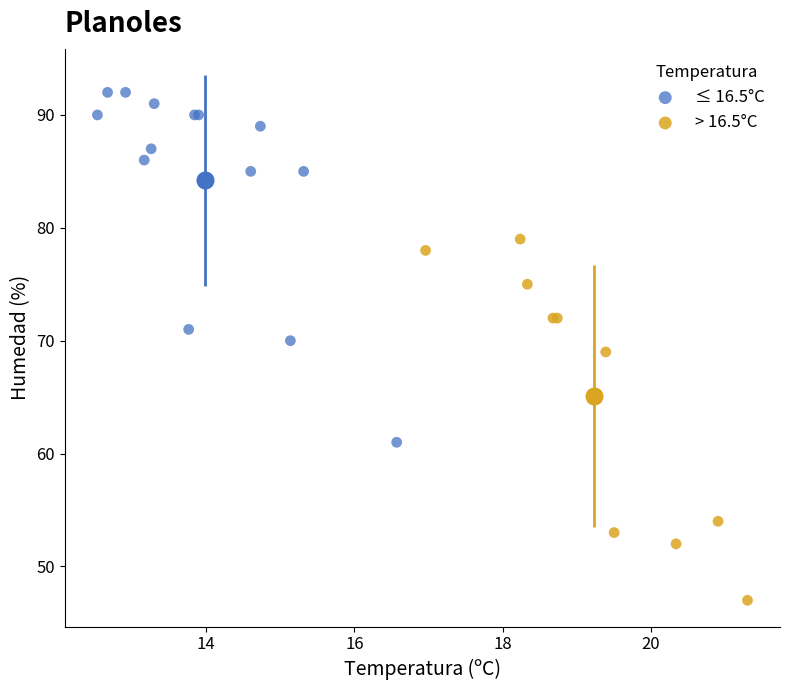

Which series contains the highest Y value?

≤ 16.5°C